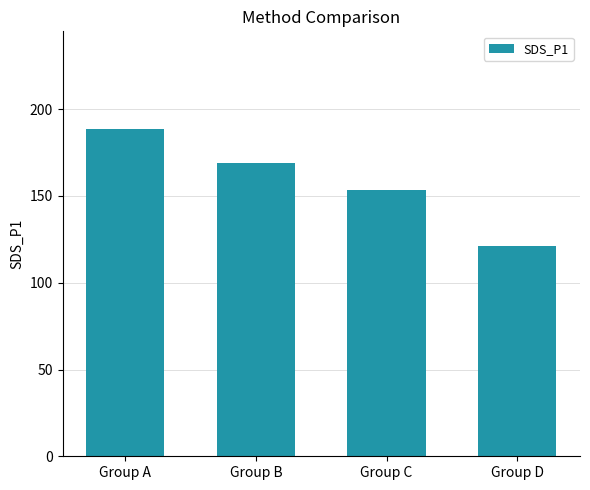

Where is the data nearest to the value 154?

Group C